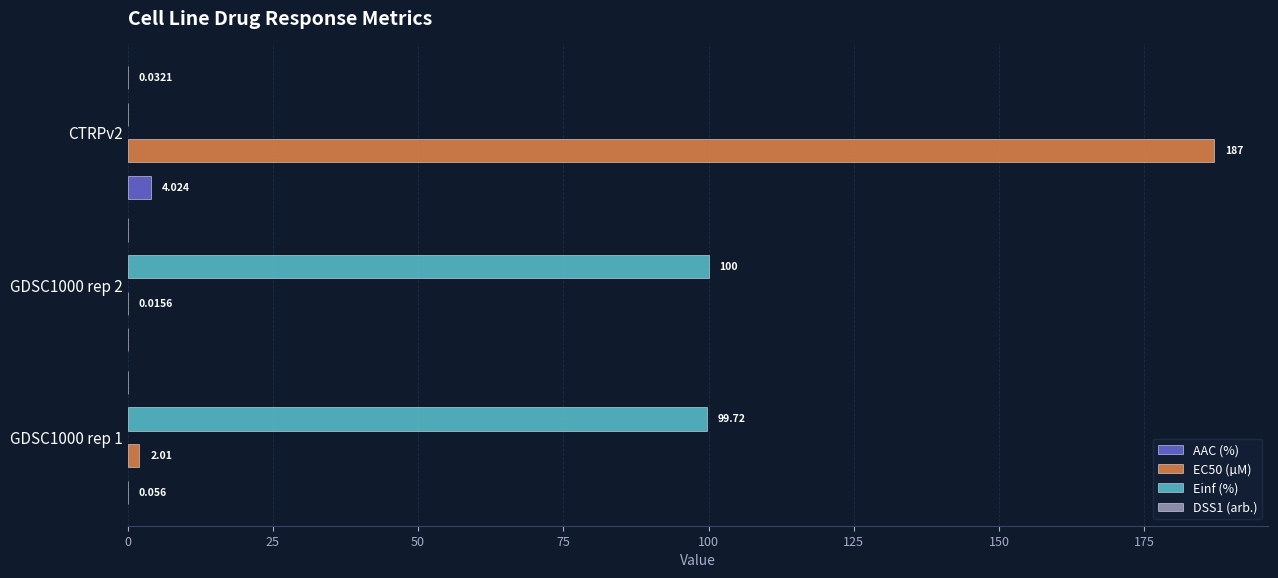

What is the total value across all series at 25?

100.0